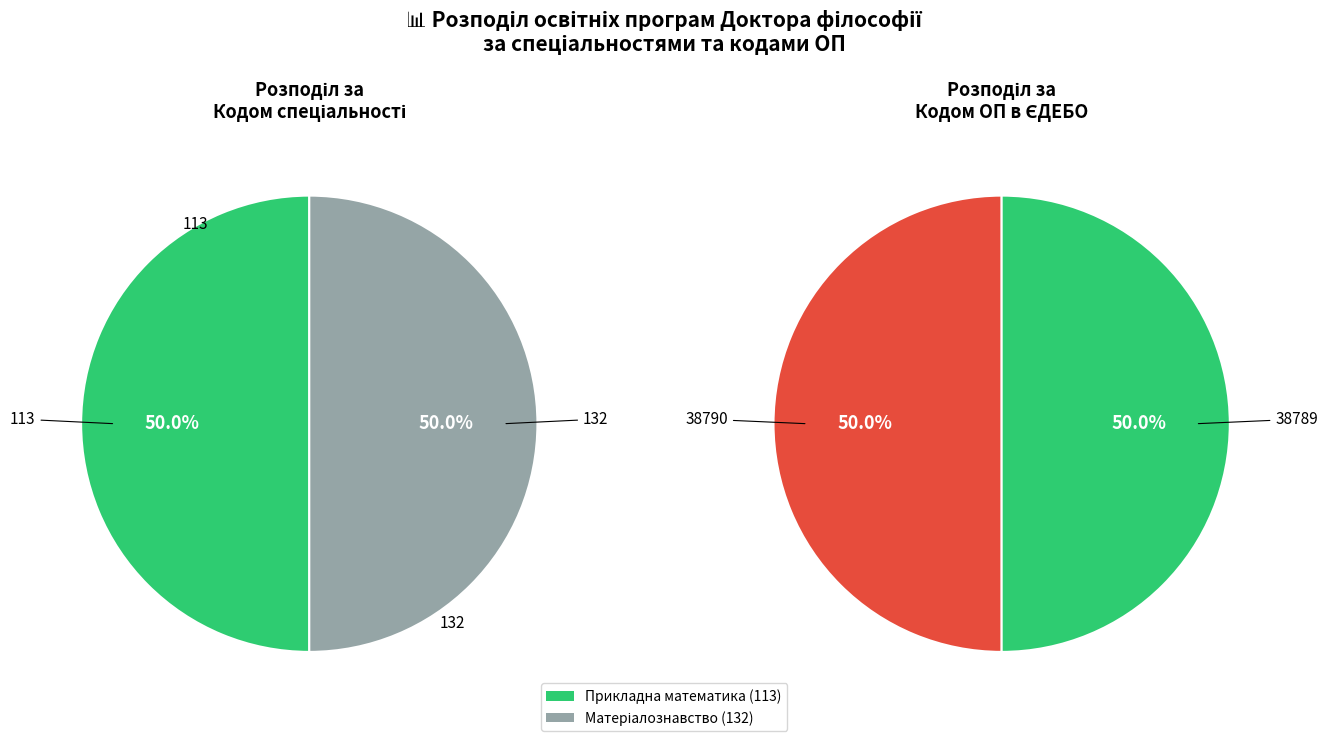

Which slice is the smallest?

132